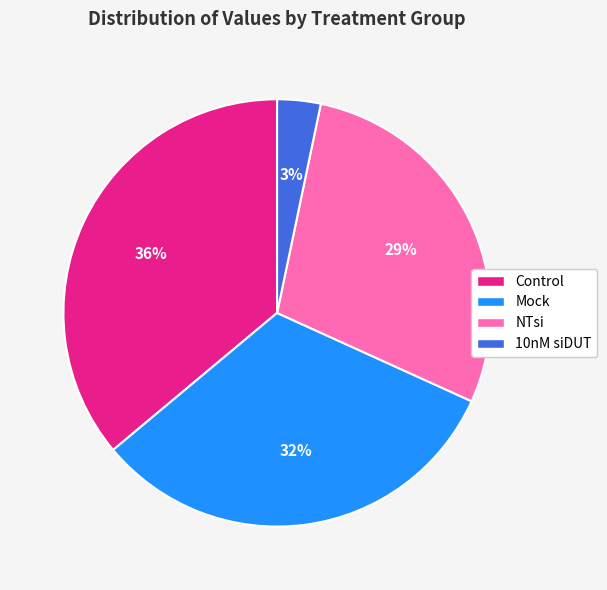

To the nearest percent, what portion does 10nM siDUT represent?

3%